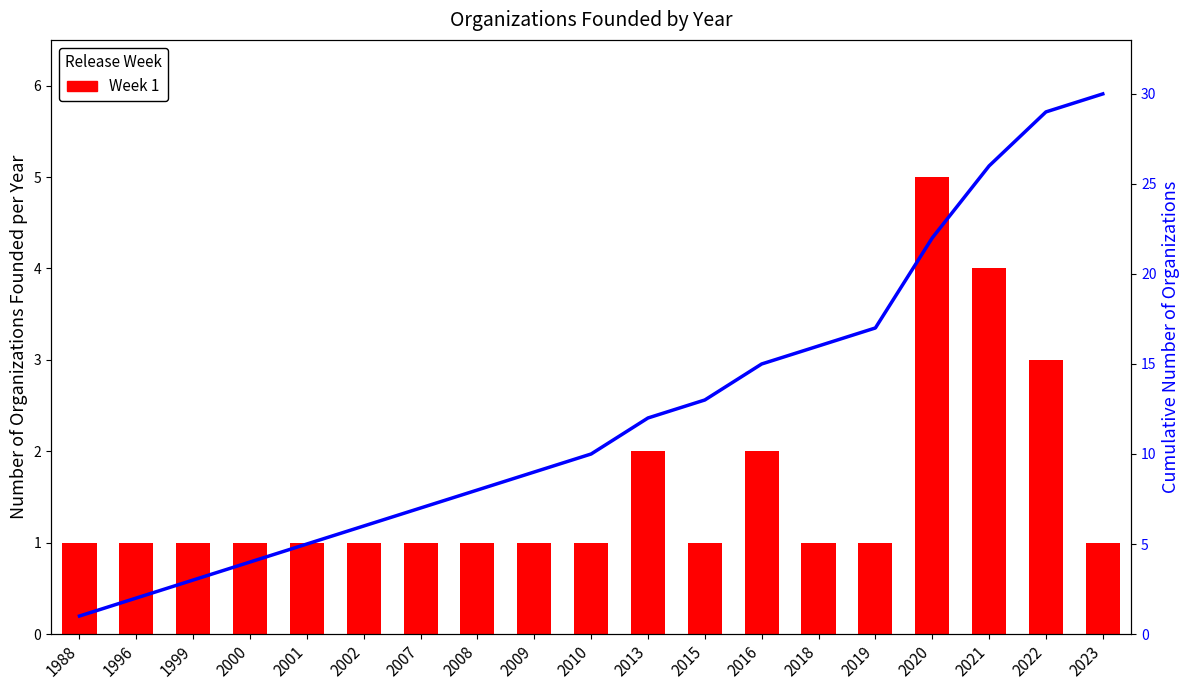

The value of Week 1 at 2013 is 2. True or false?

True